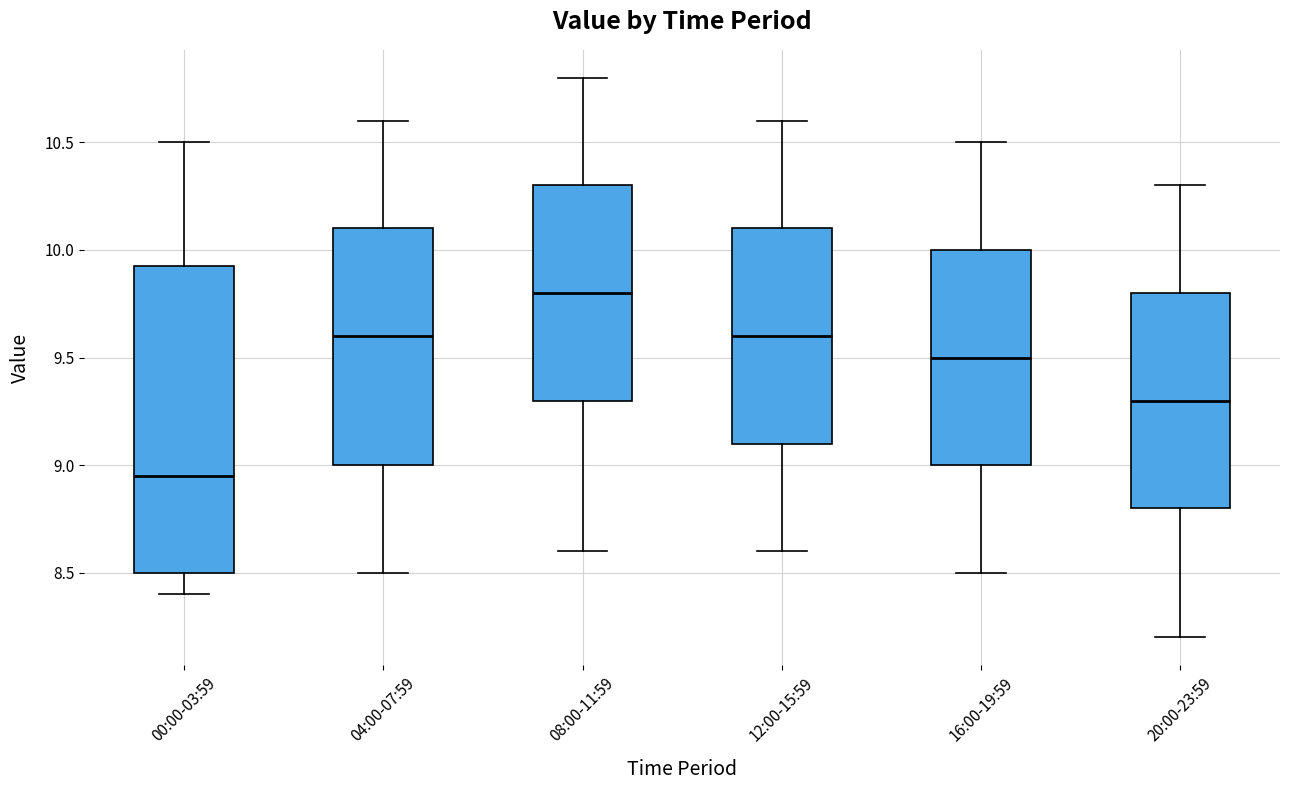

Where does the lower whisker of the box for 20:00-23:59 end on the y-axis? The values are not printed on the chart, so give them approximately, as read against the axis.

8.20